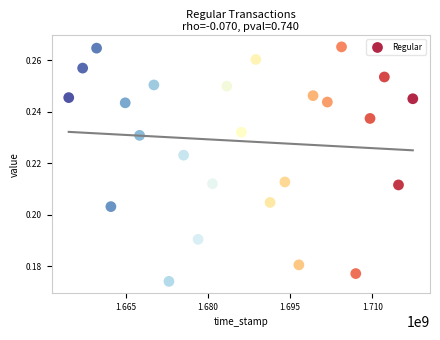

What is the range of X values (max minus min)?

62778271.0